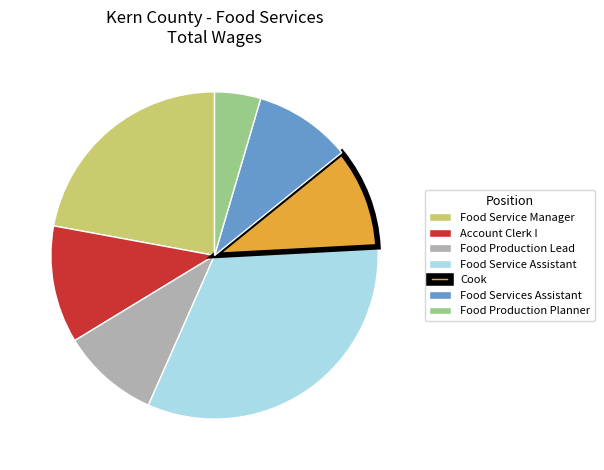

How many slices are in this pie chart?

7